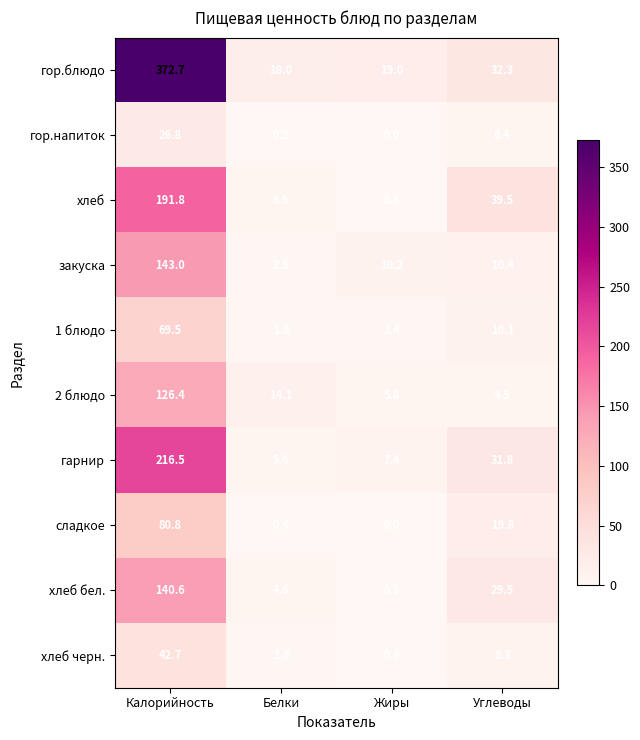

What is the greatest value displayed?

372.7